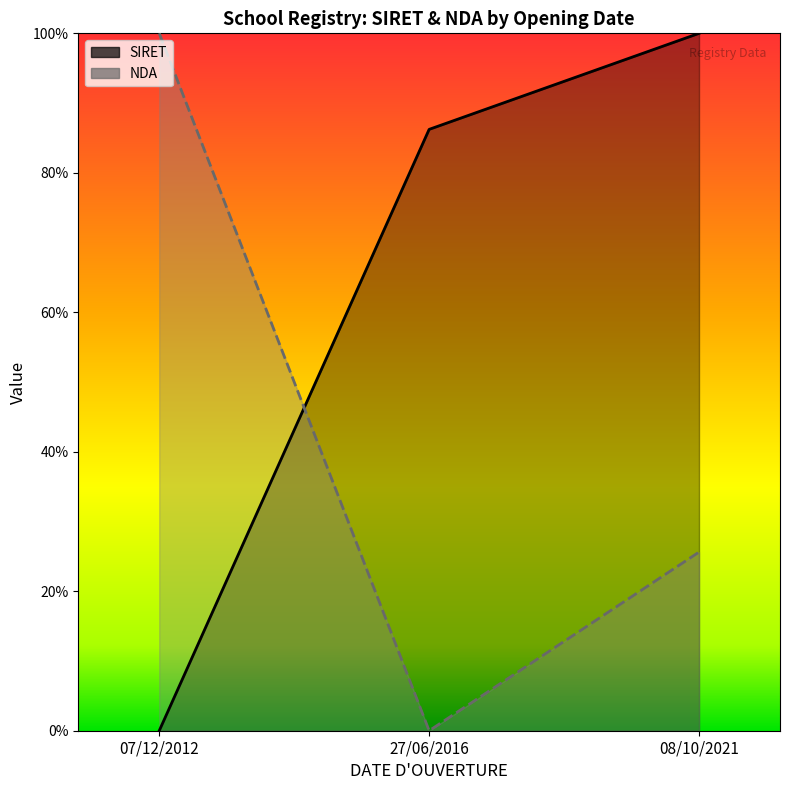

Reading left to right, extract all data points from this chart.

SIRET: 0.0	86.2	100.0
NDA: 100.0	0.0	25.6